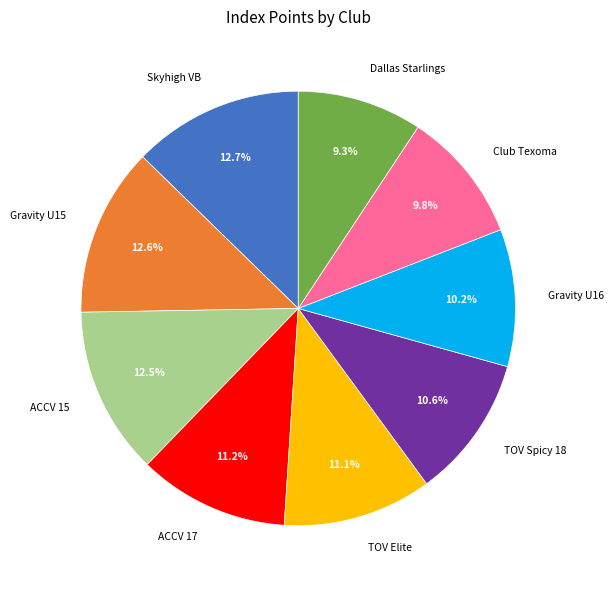

What is the ratio of the value at Club Texoma to the value at Skyhigh VB?

0.8